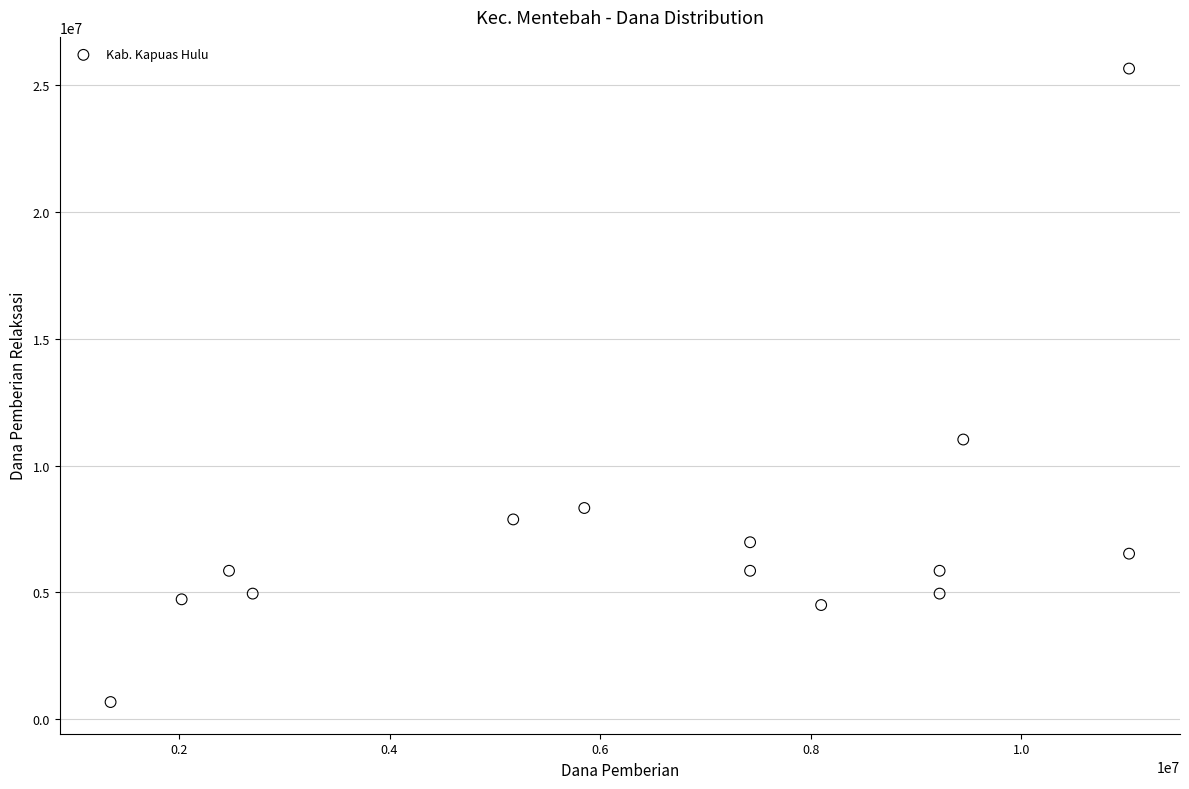

What is the range of Y values (max minus min)?

24975000